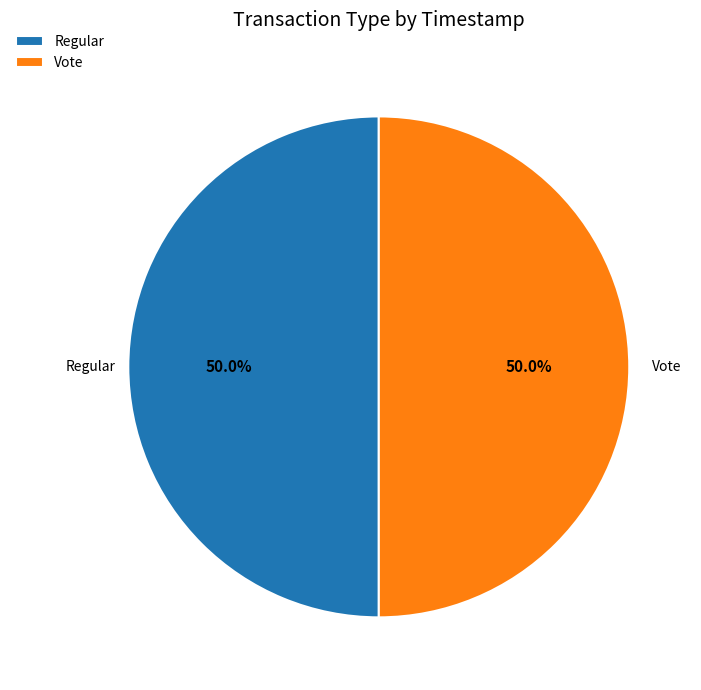

What percentage is the Regular slice, to the nearest percent?

50%